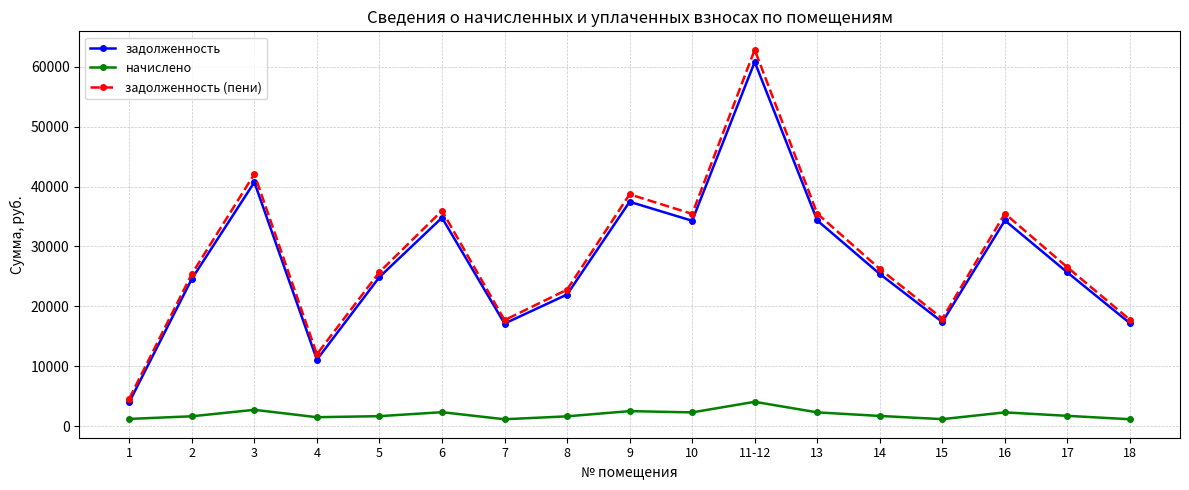

At how many categories does at least one series exceed 58047?

1